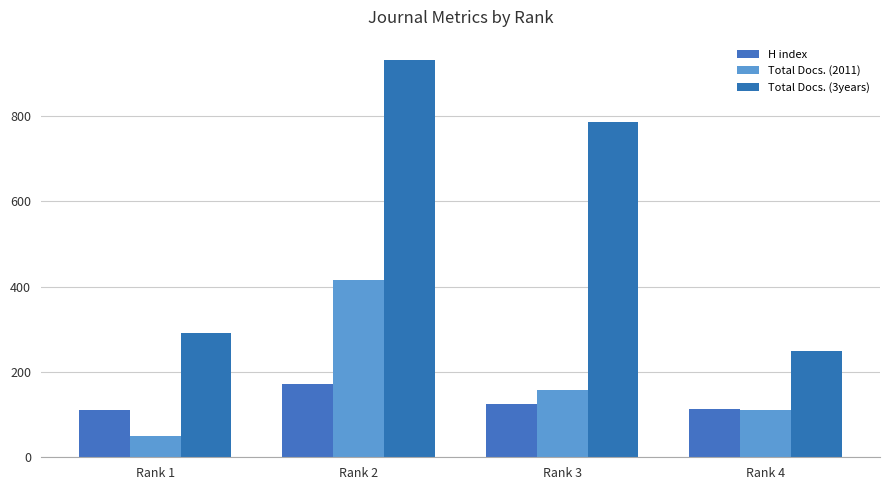

Where is Total Docs. (2011) nearest to the value 232?

Rank 3